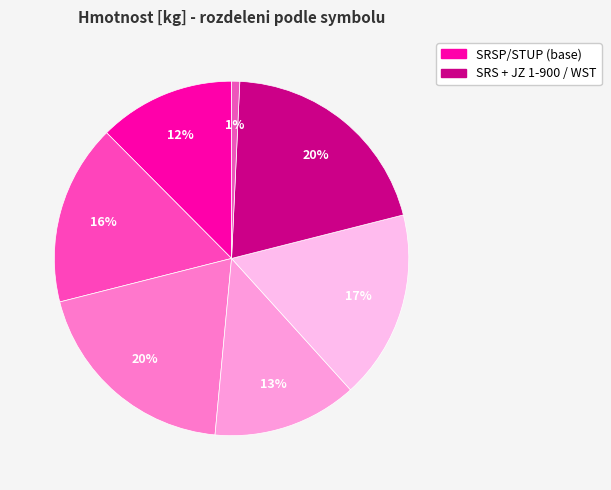

How many segments does this pie chart have?

7